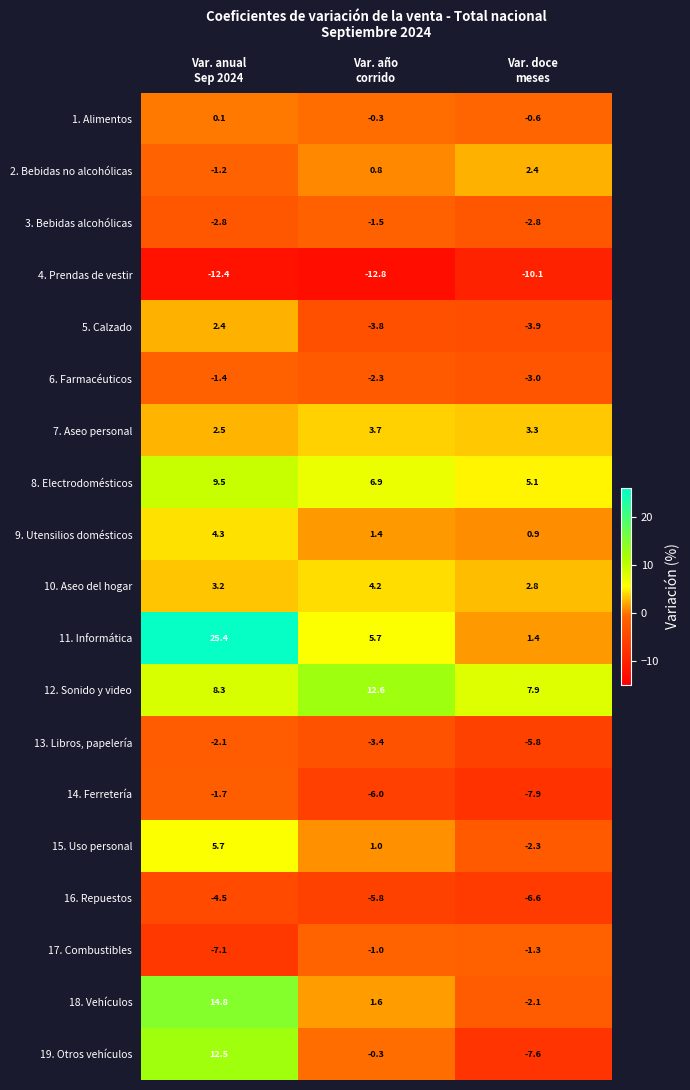

Between Var. año
corrido and Var. doce
meses, which series saw the biggest shift?

19. Otros vehículos